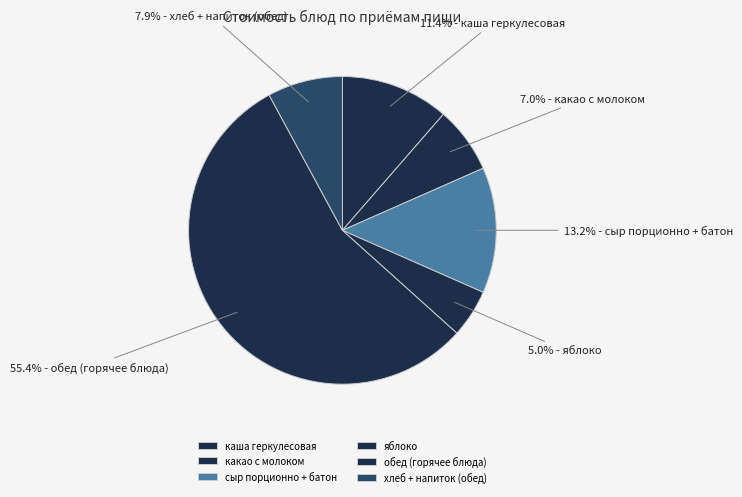

Is there a majority slice in this chart?

Yes